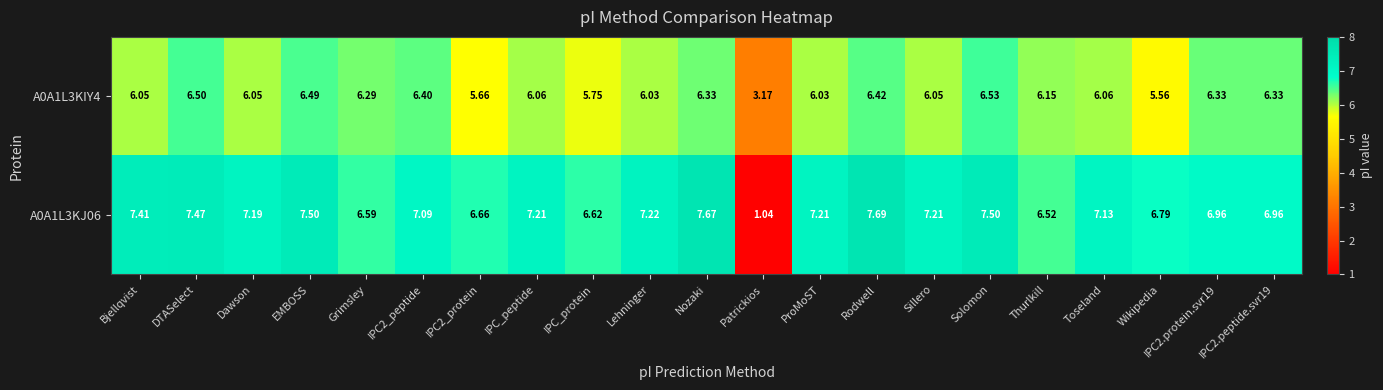

At which label is A0A1L3KIY4 closest to 4?

Patrickios